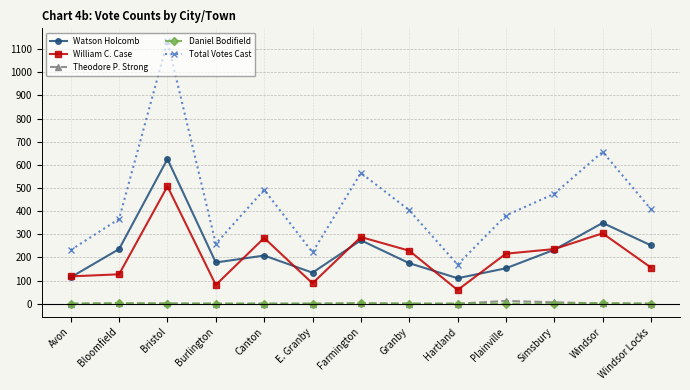

What is the minimum value for Total Votes Cast?

169